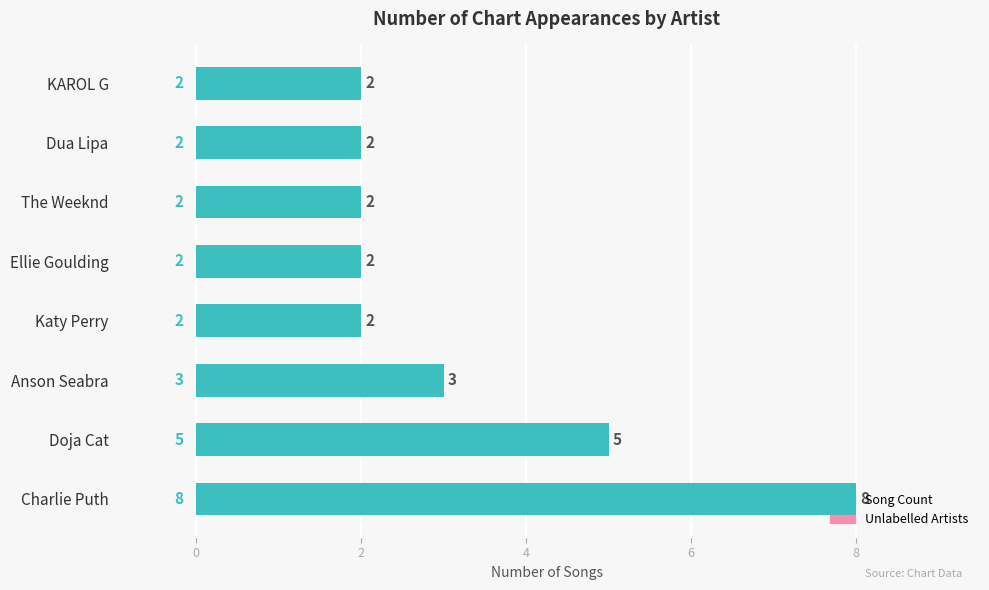

The value at Charlie Puth is 2. True or false?

False